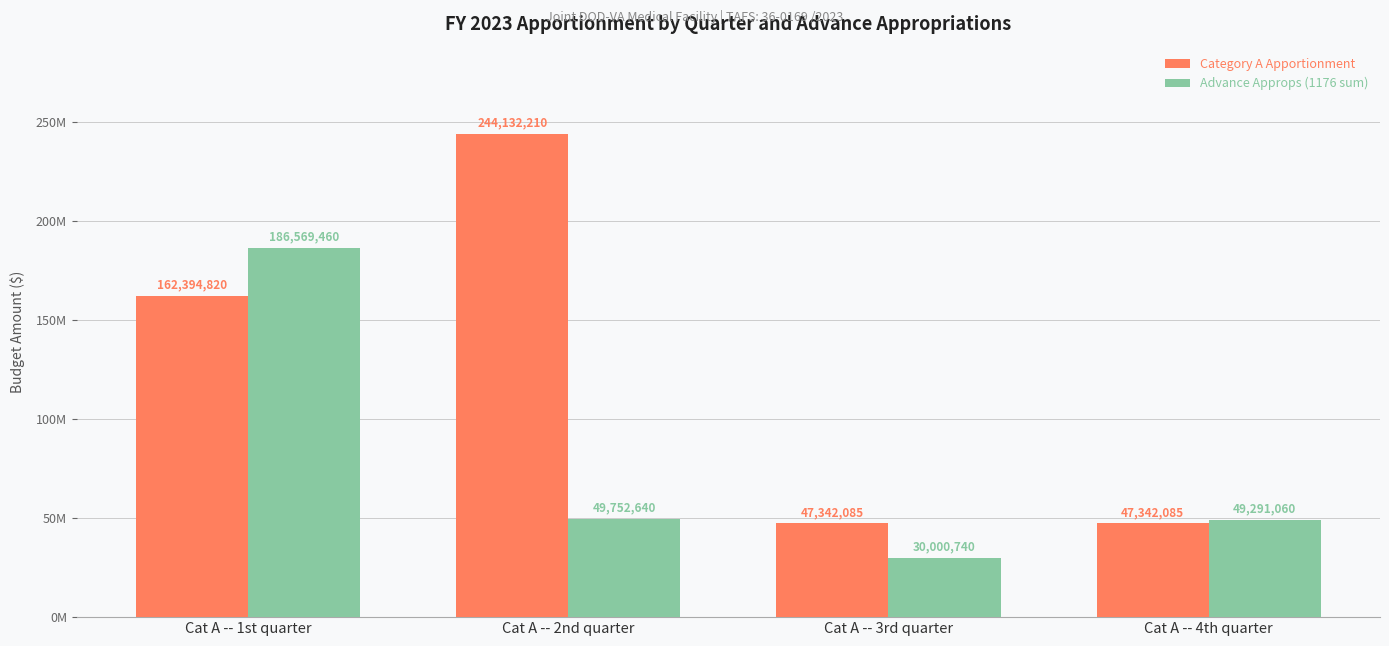

What are all the series names shown in the legend?

Category A Apportionment, Advance Approps (1176 sum)